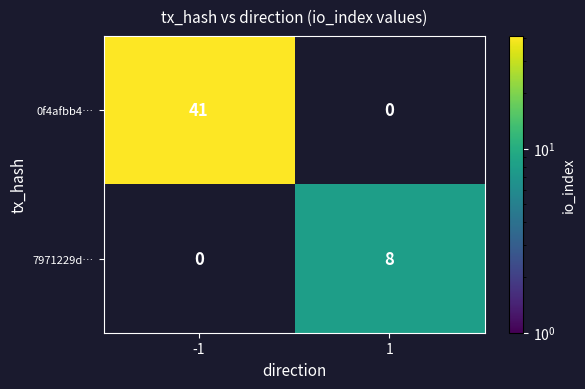

The value of 7971229d… at 1 is 12. True or false?

False